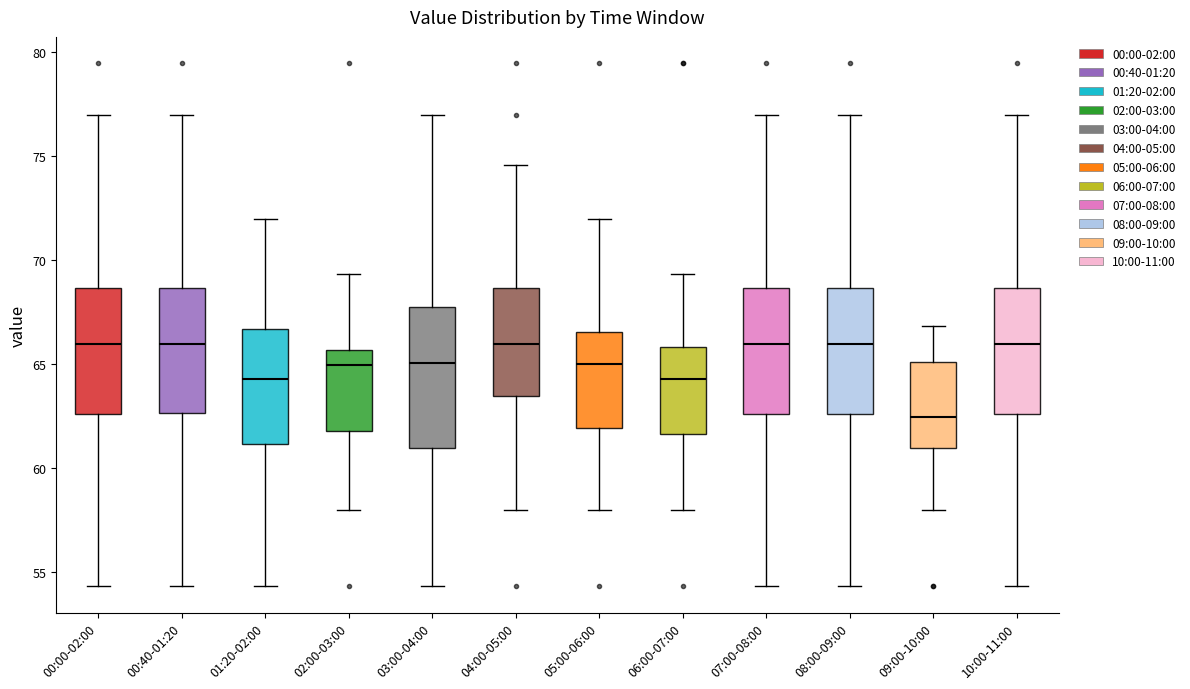

Reading left to right, read every box against the y-axis: the position of its median line, the range the box covers, and the ends of its whiskers. The values are not printed on the chart, so give them approximately, as read against the axis.

00:00-02:00: median 66.0, box 62.5 to 68.5, whiskers 54.5 to 77.0
00:40-01:20: median 66.0, box 62.5 to 68.5, whiskers 54.5 to 77.0
01:20-02:00: median 64.5, box 61.0 to 66.5, whiskers 54.5 to 72.0
02:00-03:00: median 65.0, box 62.0 to 65.5, whiskers 58.0 to 69.5
03:00-04:00: median 65.0, box 61.0 to 67.5, whiskers 54.5 to 77.0
04:00-05:00: median 66.0, box 63.5 to 68.5, whiskers 58.0 to 74.5
05:00-06:00: median 65.0, box 62.0 to 66.5, whiskers 58.0 to 72.0
06:00-07:00: median 64.5, box 61.5 to 66.0, whiskers 58.0 to 69.5
07:00-08:00: median 66.0, box 62.5 to 68.5, whiskers 54.5 to 77.0
08:00-09:00: median 66.0, box 62.5 to 68.5, whiskers 54.5 to 77.0
09:00-10:00: median 62.5, box 61.0 to 65.0, whiskers 58.0 to 67.0
10:00-11:00: median 66.0, box 62.5 to 68.5, whiskers 54.5 to 77.0